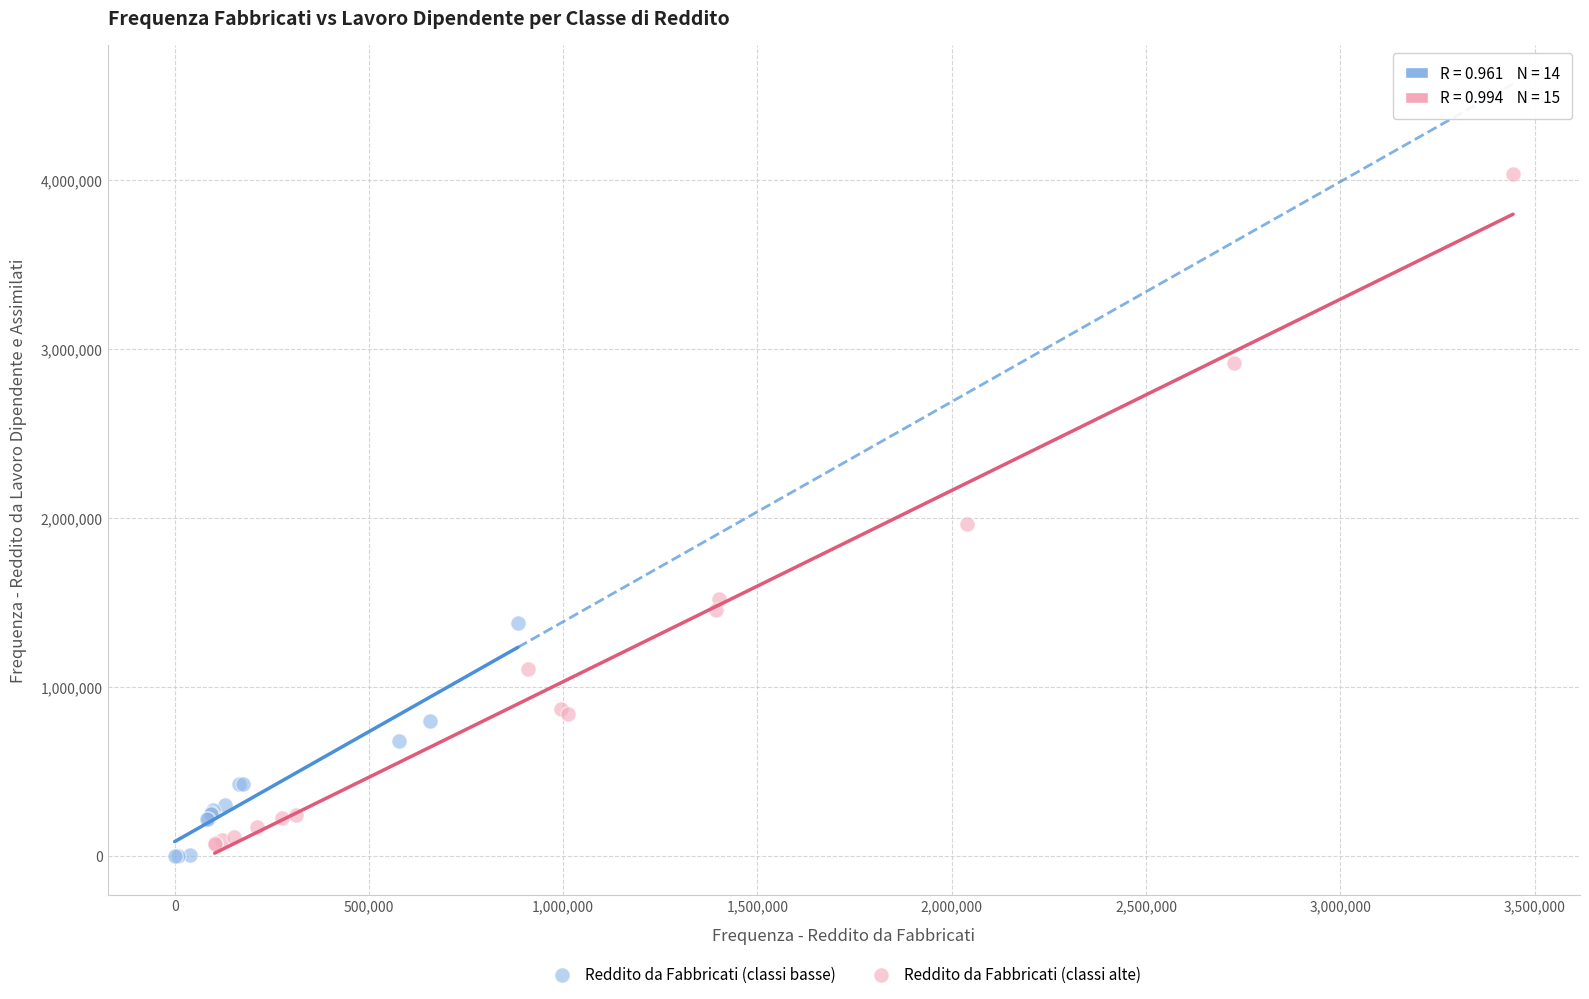

Which series has the widest spread of Y values?

Reddito da Fabbricati (classi alte)